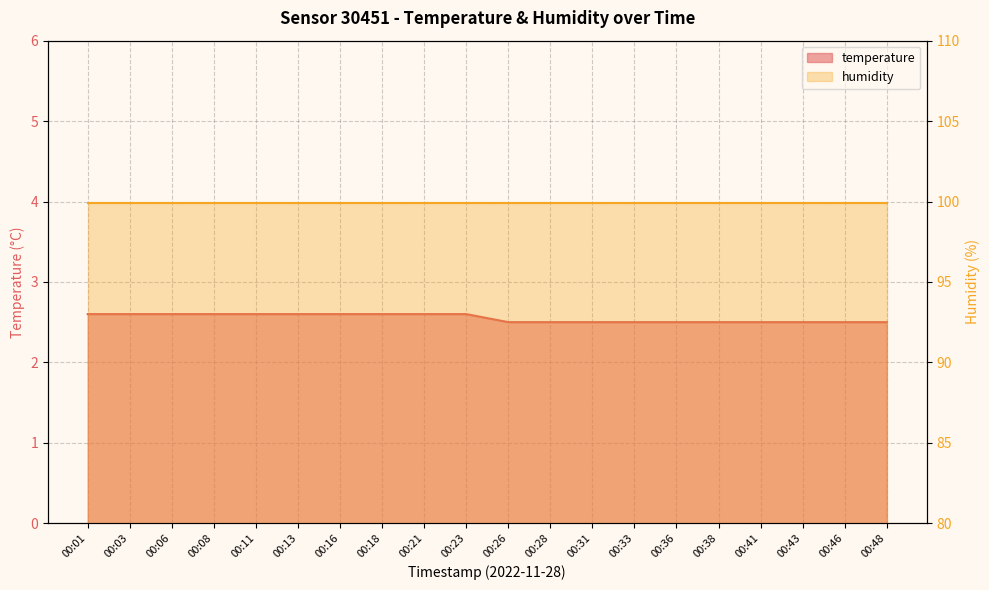

What is the difference between the values at 00:11 and 00:28?

0.1